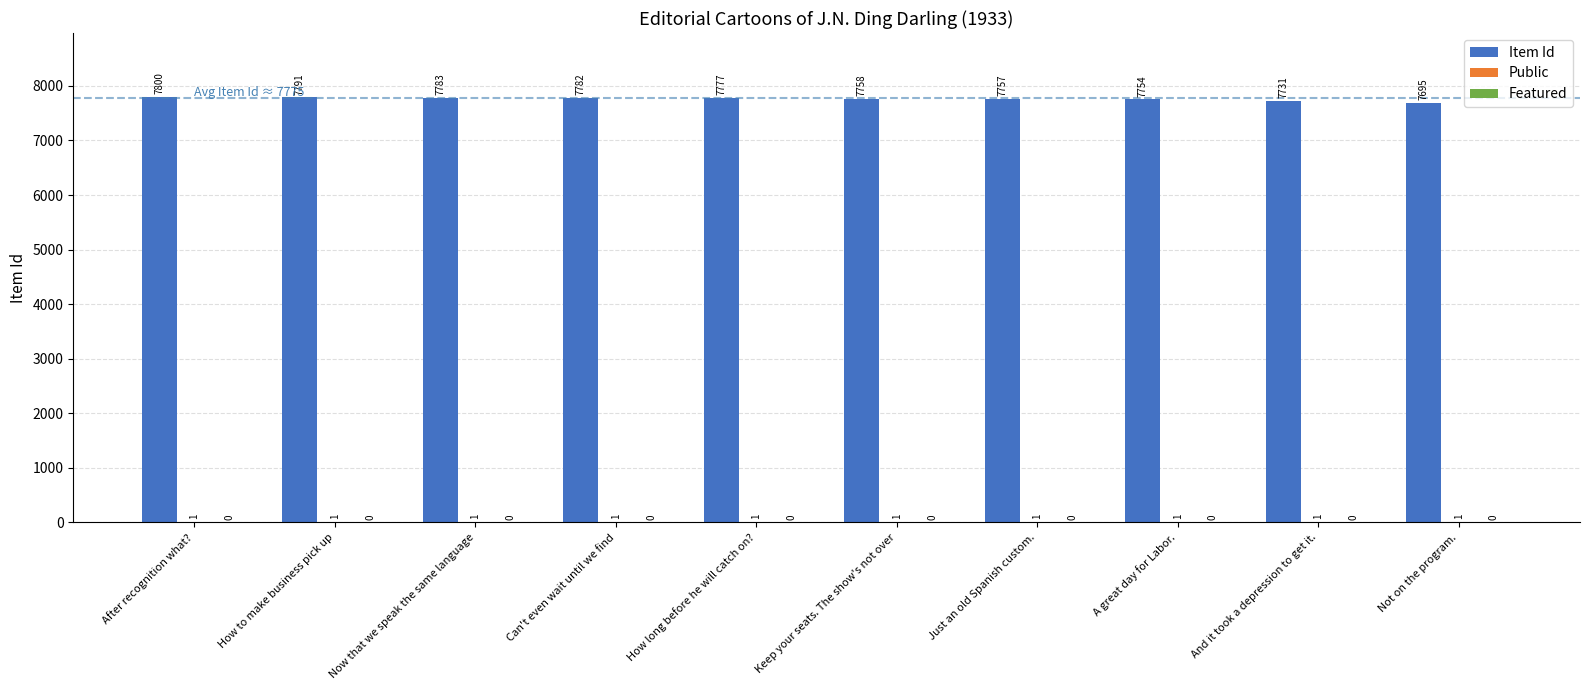

What is the total value across all series at Can't even wait until we find?

7783